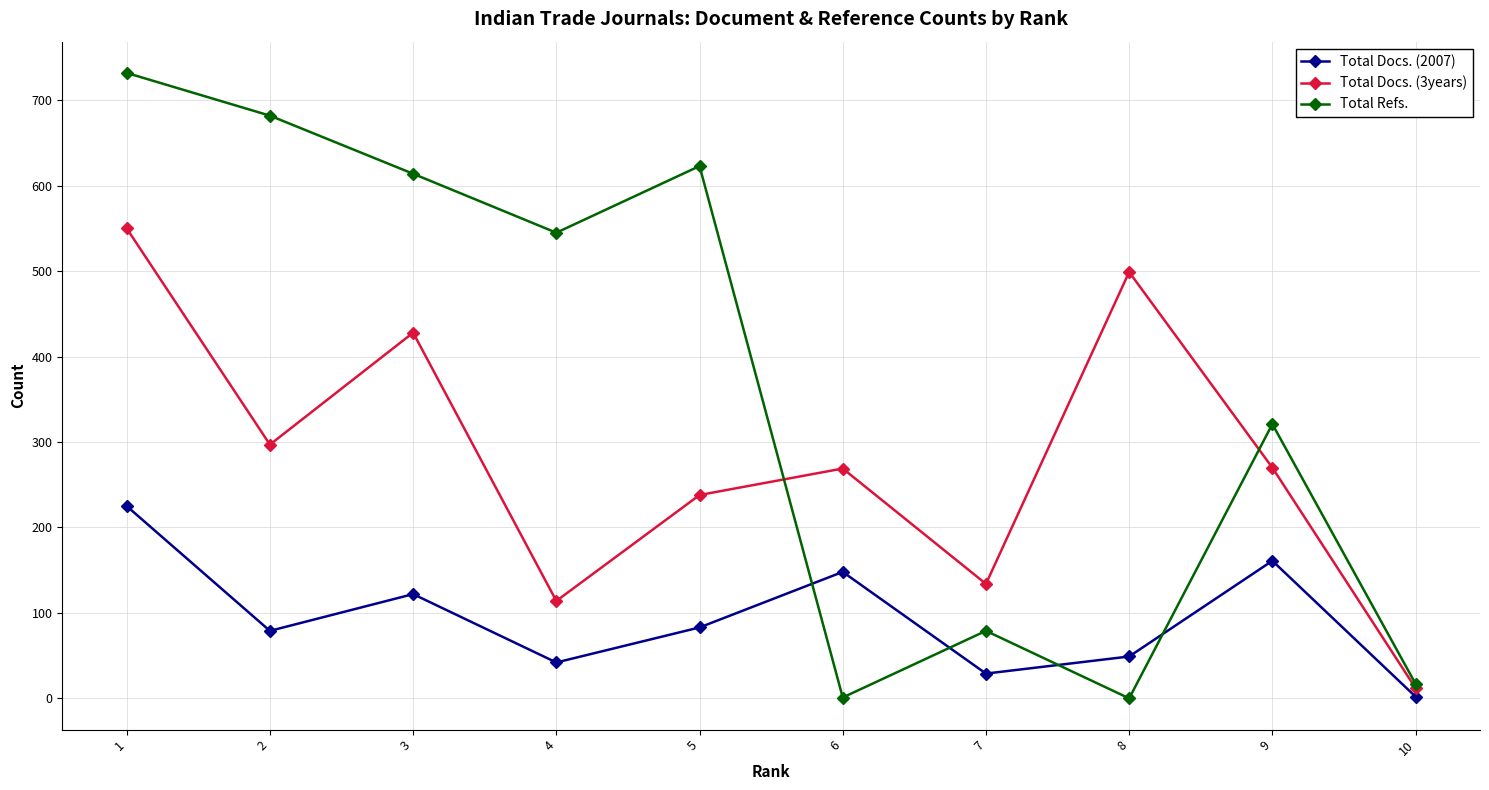

How many intersections are there between Total Docs. (2007) and Total Refs.?

4